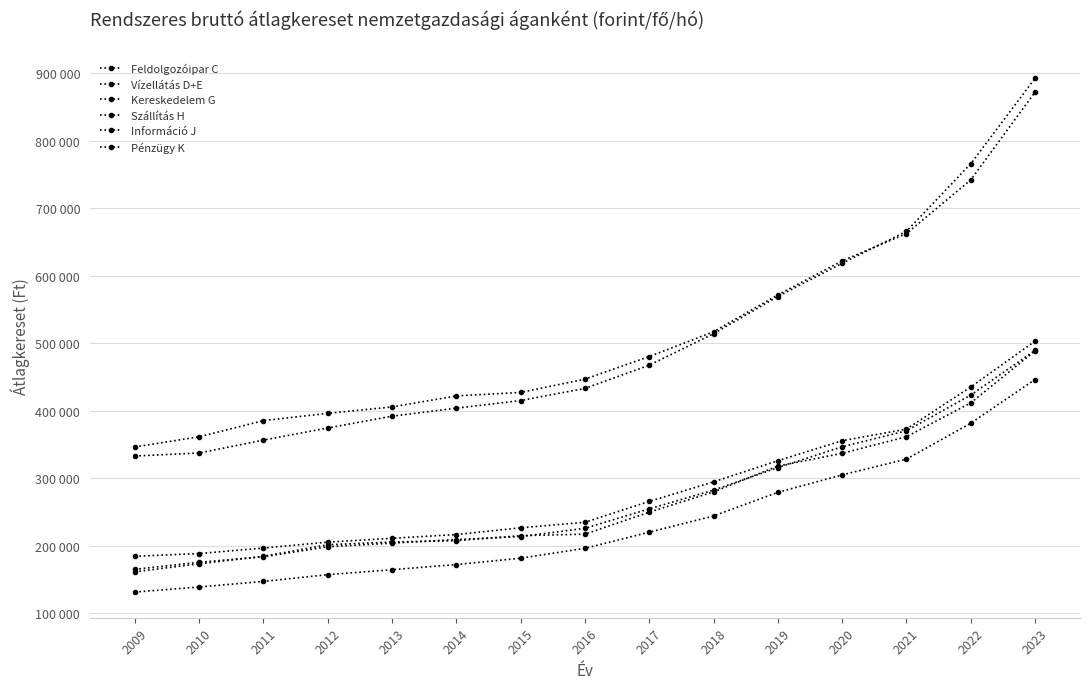

The Pénzügy K series shows 422186.0 at 2014. True or false?

True